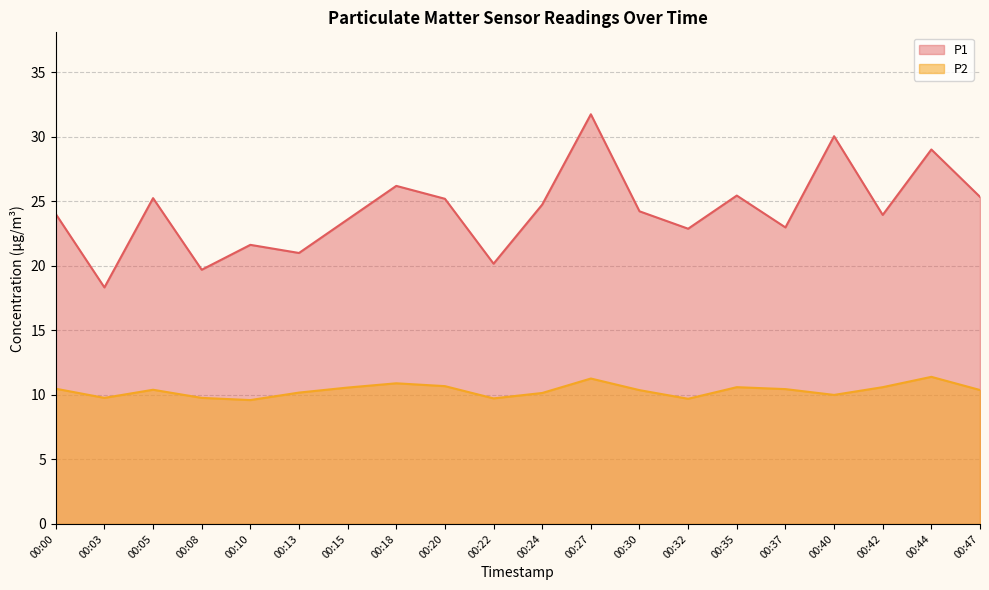

At how many categories does at least one series exceed 29?

3